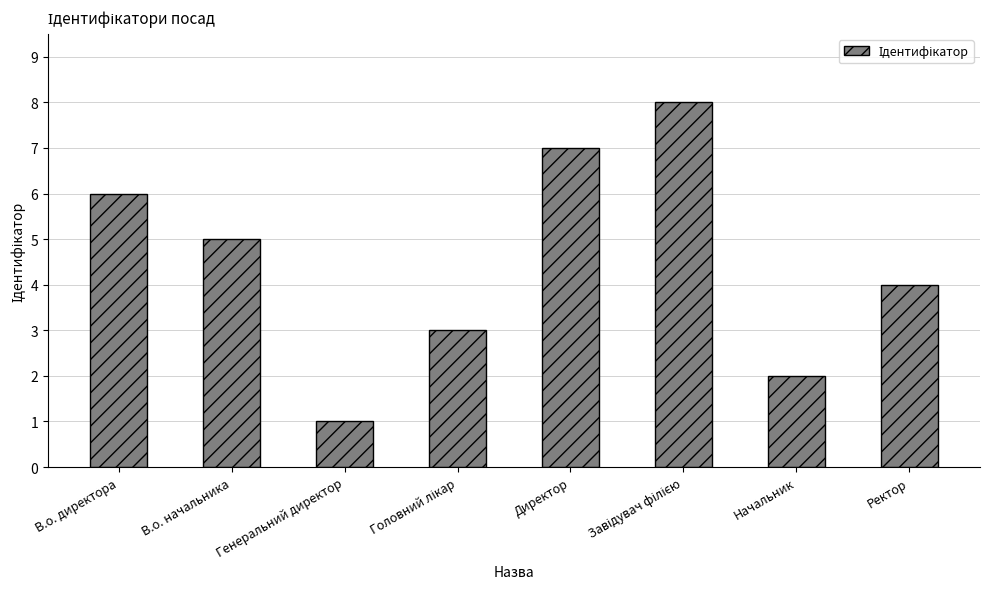

True or false: the data shows 2 at В.о. начальника.

False